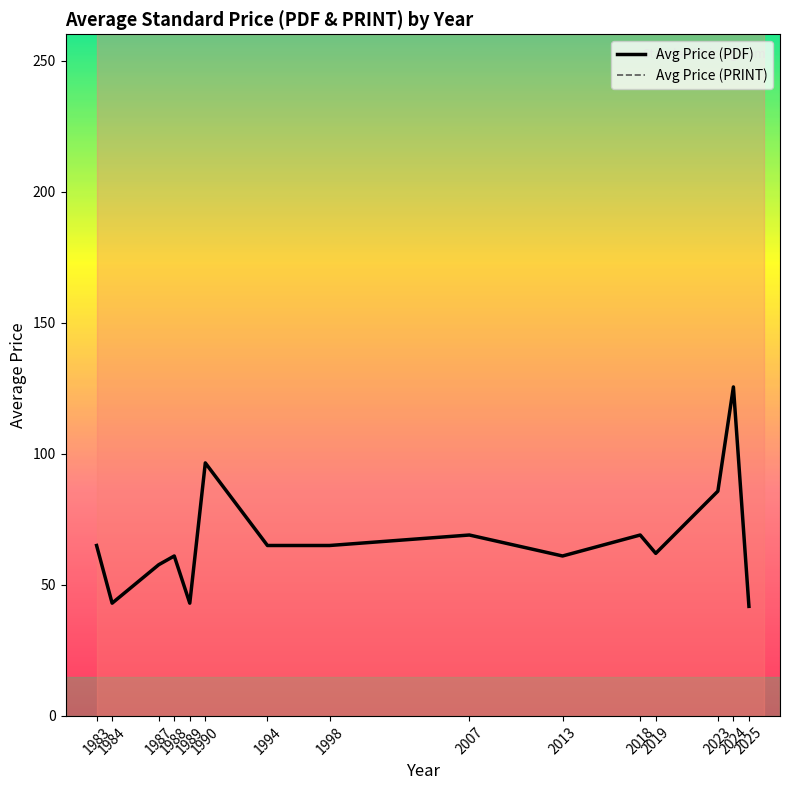

Where is the first local minimum for Avg Price (PRINT)?

1984